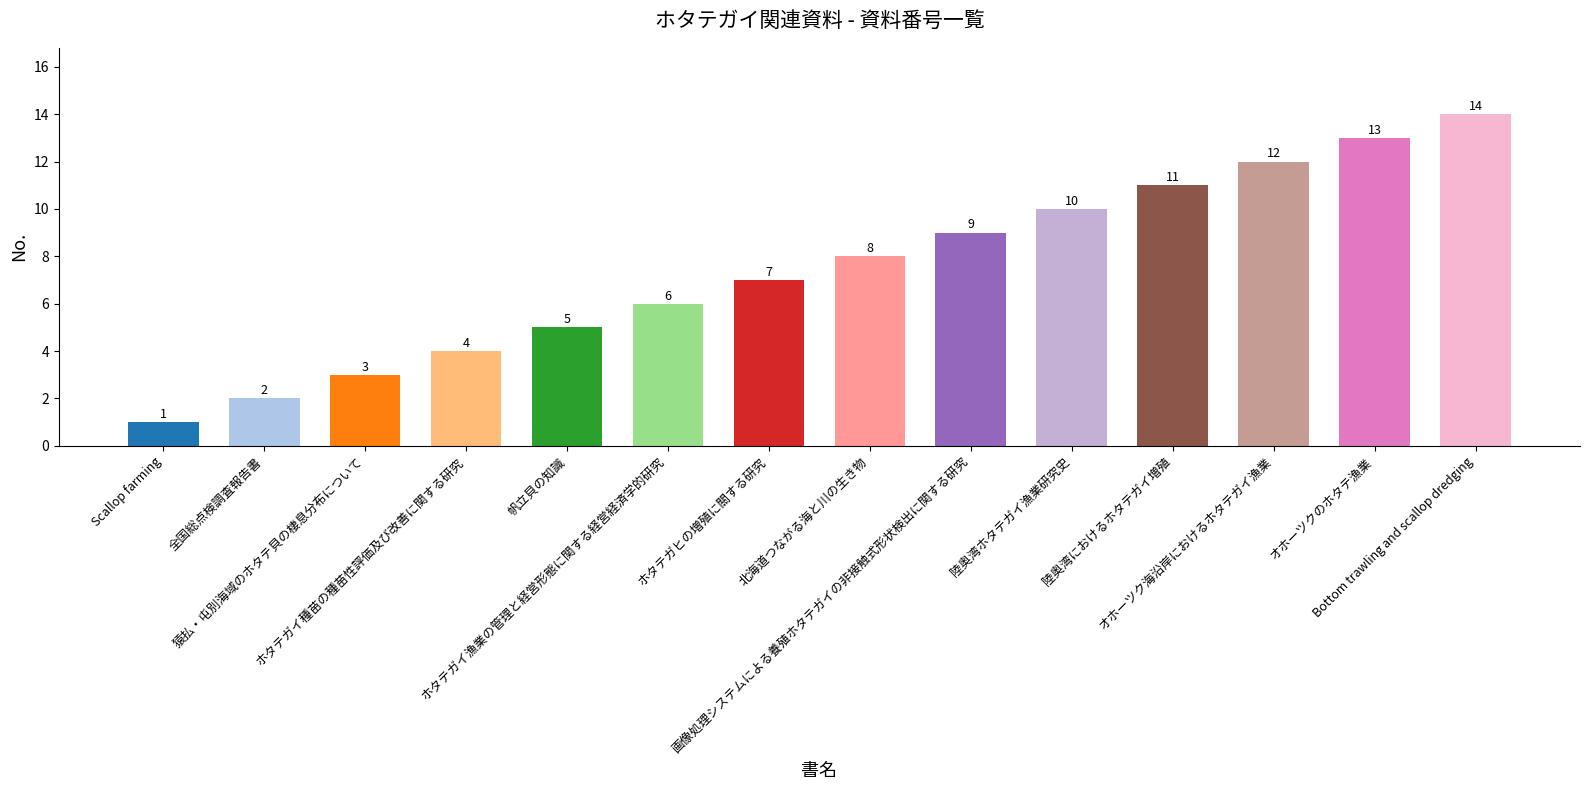

How many bars are there in total?

14